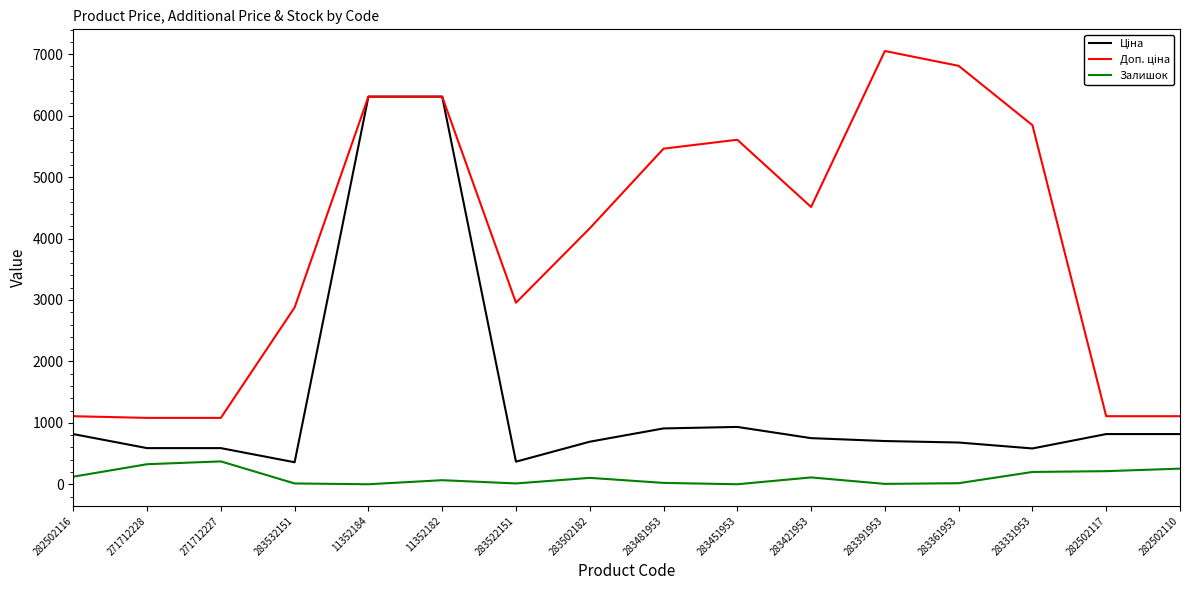

What is the greatest value displayed?

7051.3